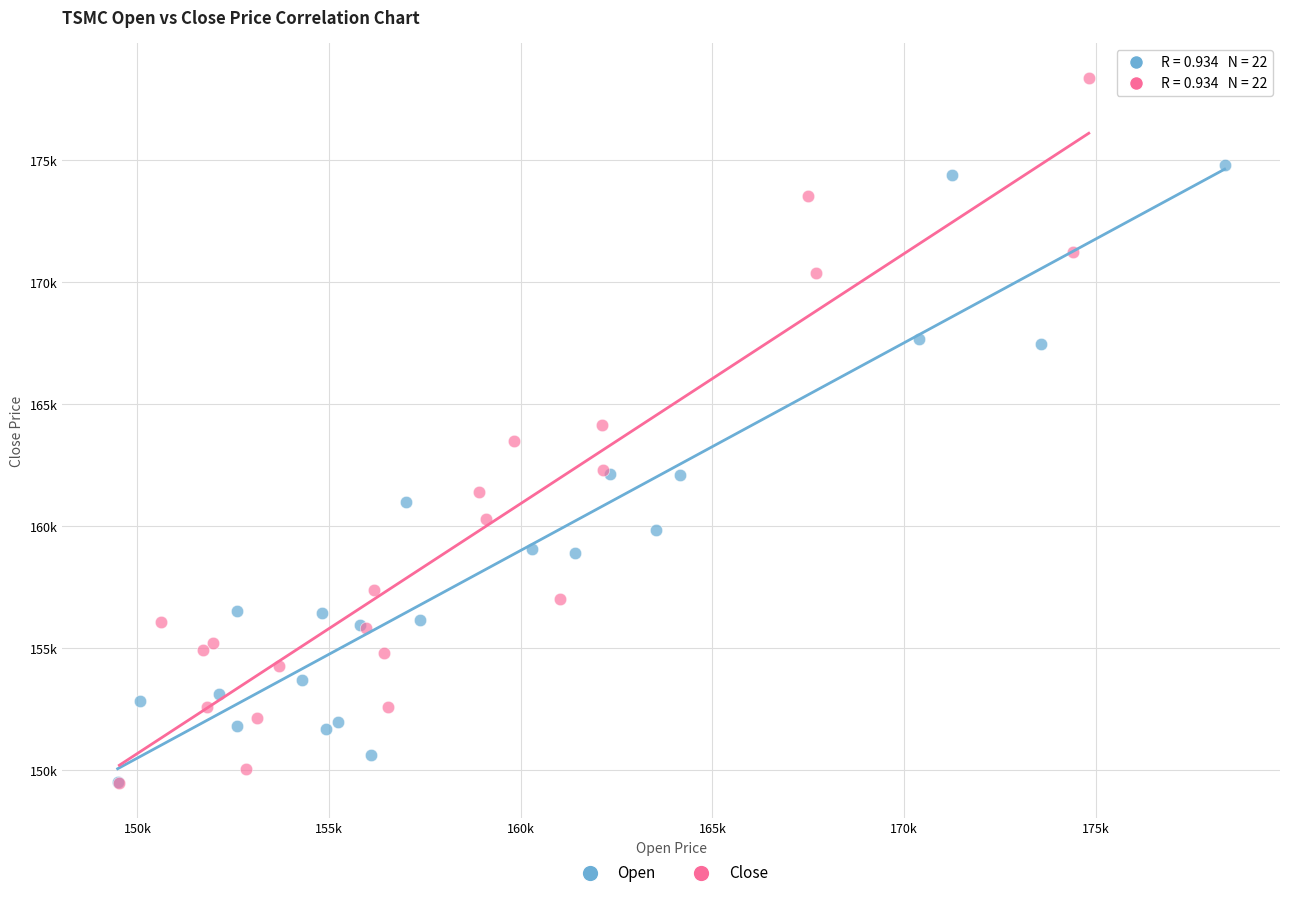

What are all the series names shown in the legend?

Open, Close